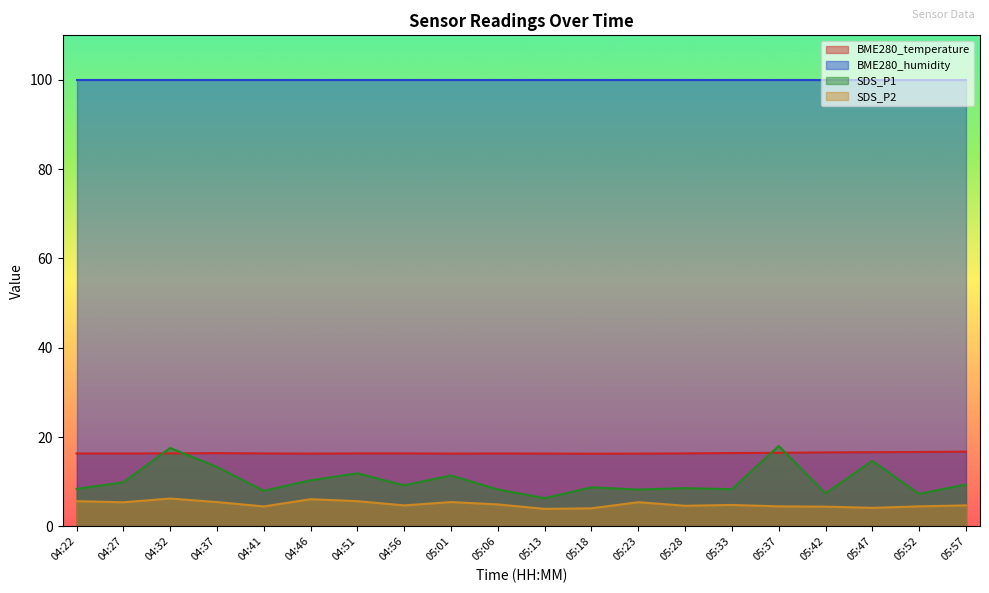

What is the spread (max minus min) of values at 04:46?

93.9